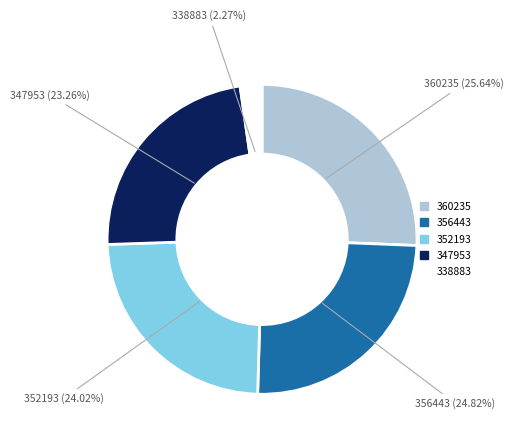

To the nearest percent, what is the average slice percentage?

20%